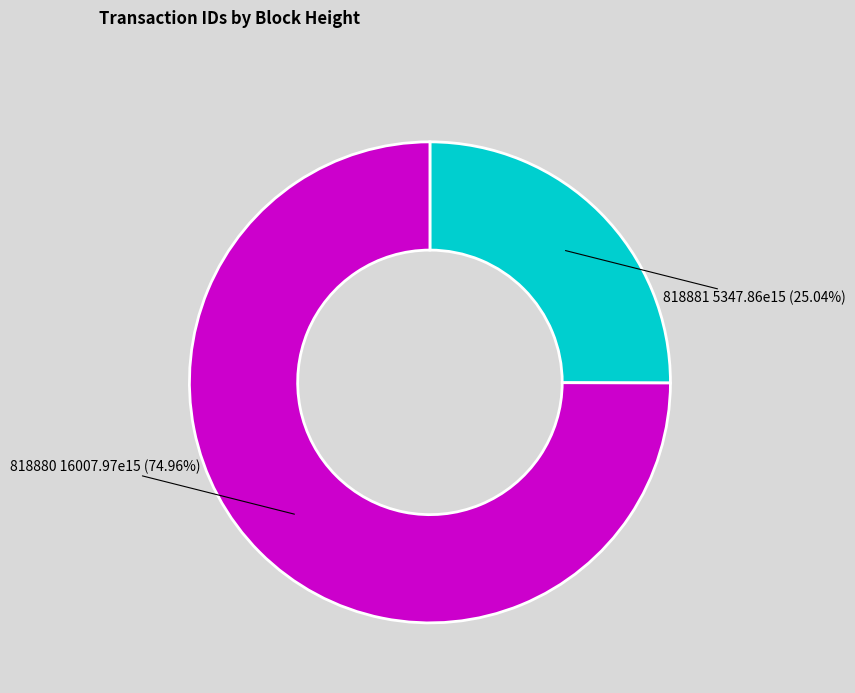

To the nearest percent, what is the combined percentage of 818881 and 818880?

100%